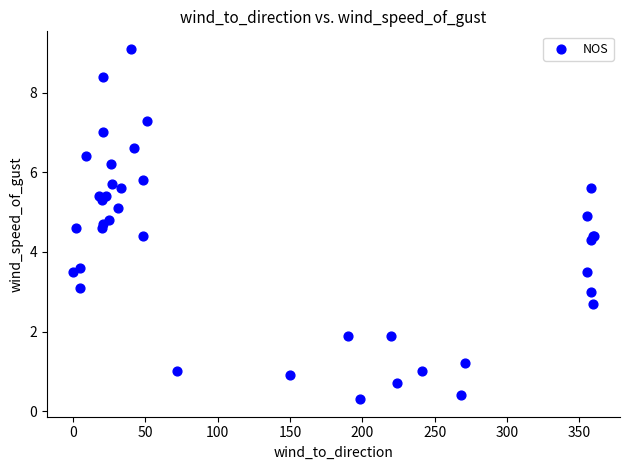

What Y value in the scatter plot is closest to 4?

4.3